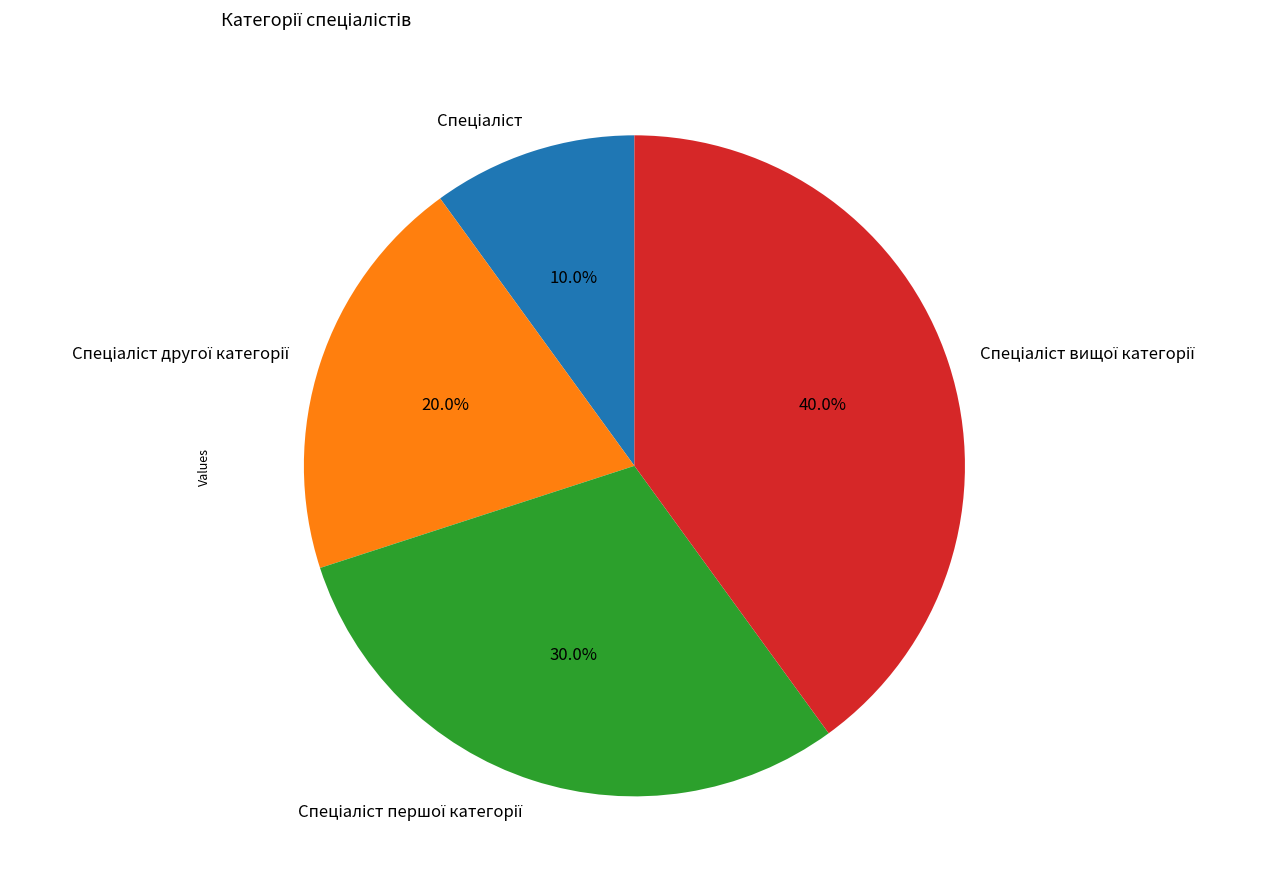

Does any single category account for the majority?

No